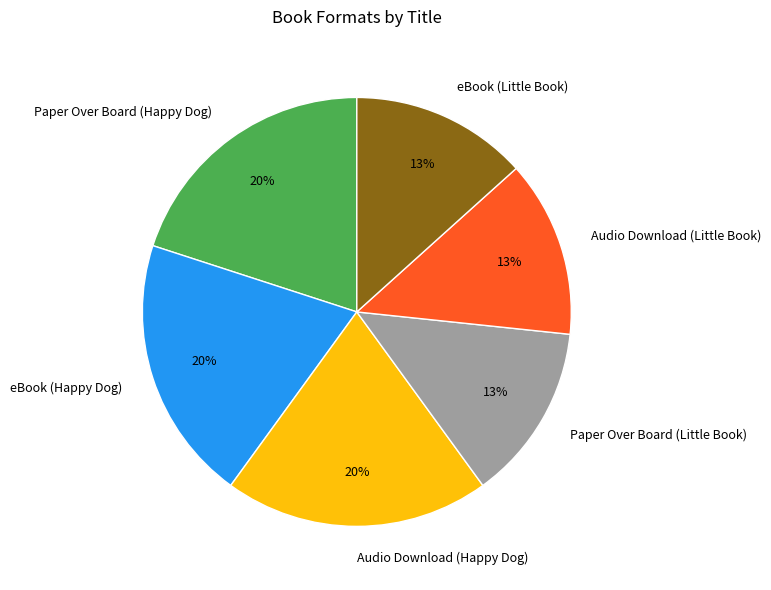

Is the sum of eBook (Happy Dog) and Audio Download (Little Book) greater than half?

No